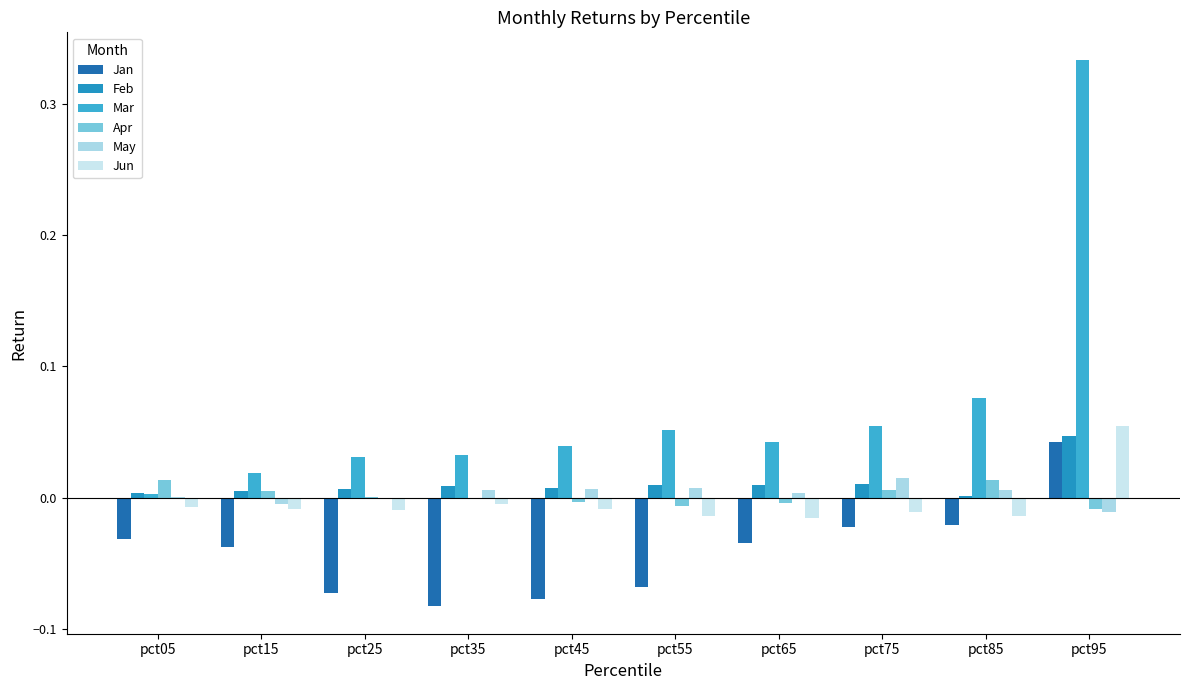

Which has a higher value, pct05 or pct65?

pct05